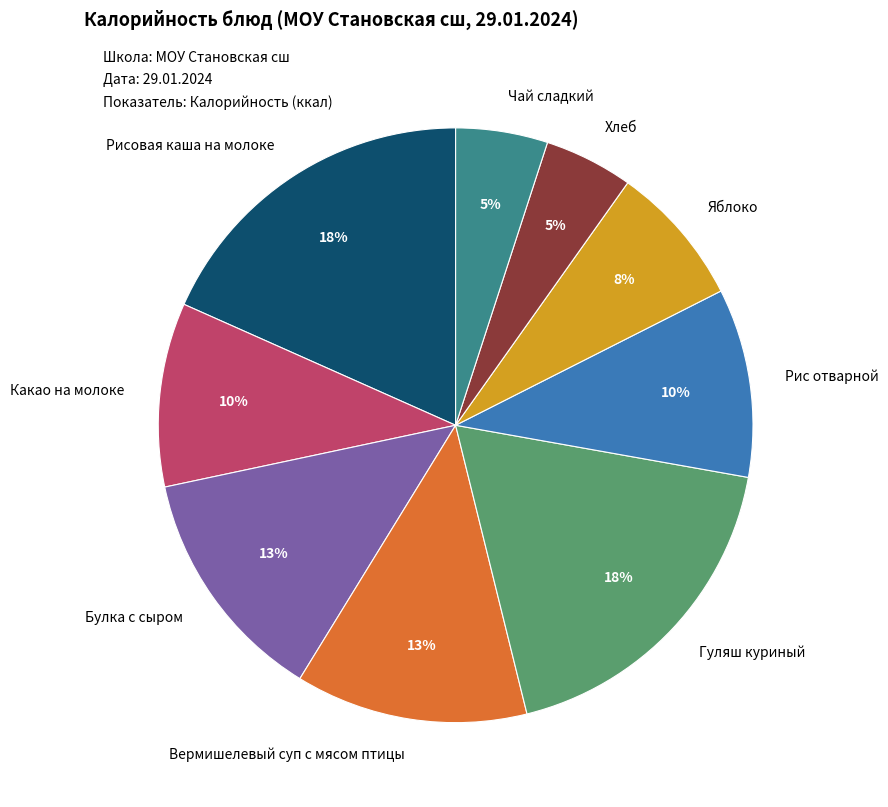

Which has a higher value, Какао на молоке or Рисовая каша на молоке?

Рисовая каша на молоке